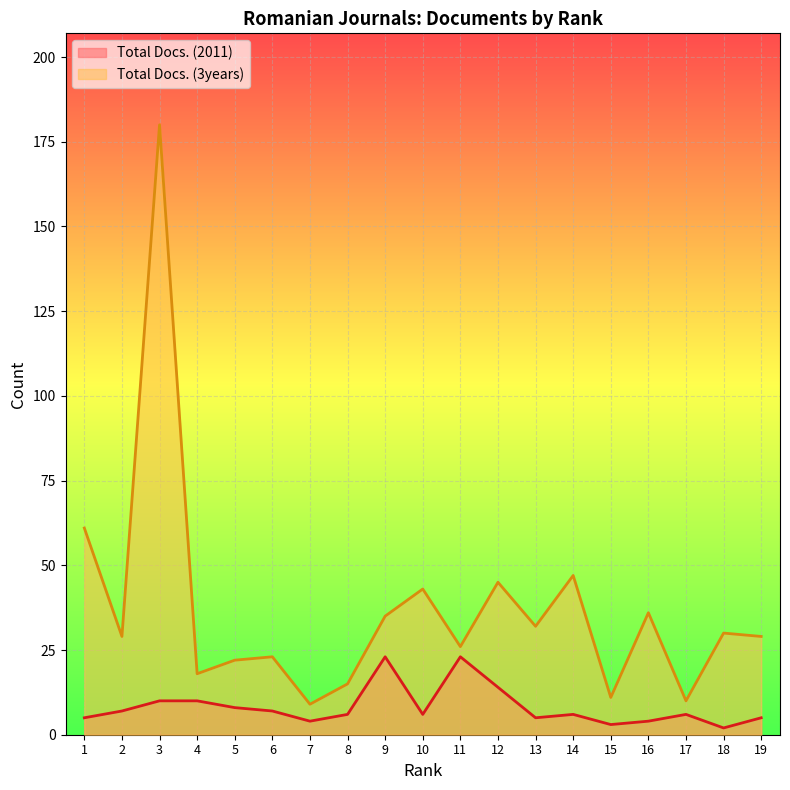

The value of Total Docs. (2011) at 17 is 6. True or false?

True